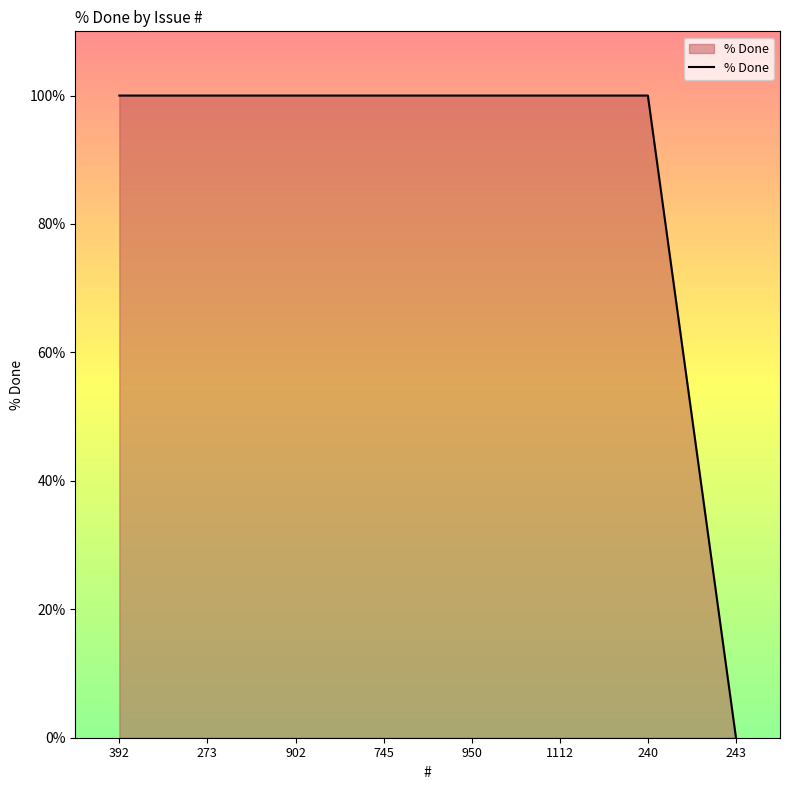

What position from the left is 243?

8